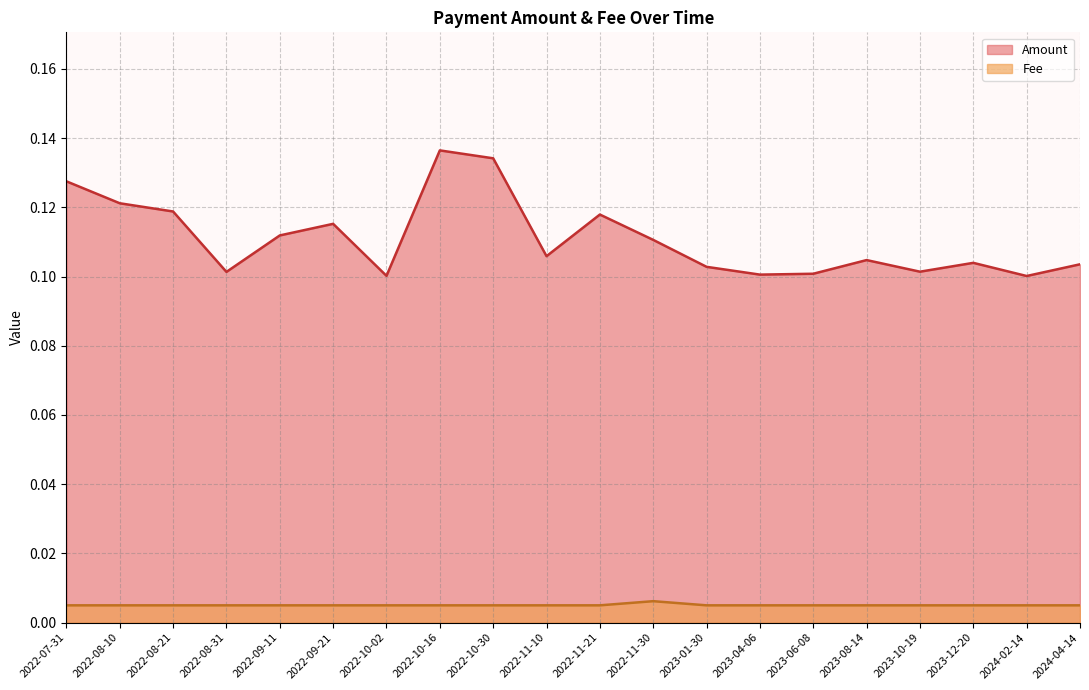

Reading left to right, extract all data points from this chart.

Amount: 0.1	0.1	0.1	0.1	0.1	0.1	0.1	0.1	0.1	0.1	0.1	0.1	0.1	0.1	0.1	0.1	0.1	0.1	0.1	0.1
Fee: 0.0	0.0	0.0	0.0	0.0	0.0	0.0	0.0	0.0	0.0	0.0	0.0	0.0	0.0	0.0	0.0	0.0	0.0	0.0	0.0